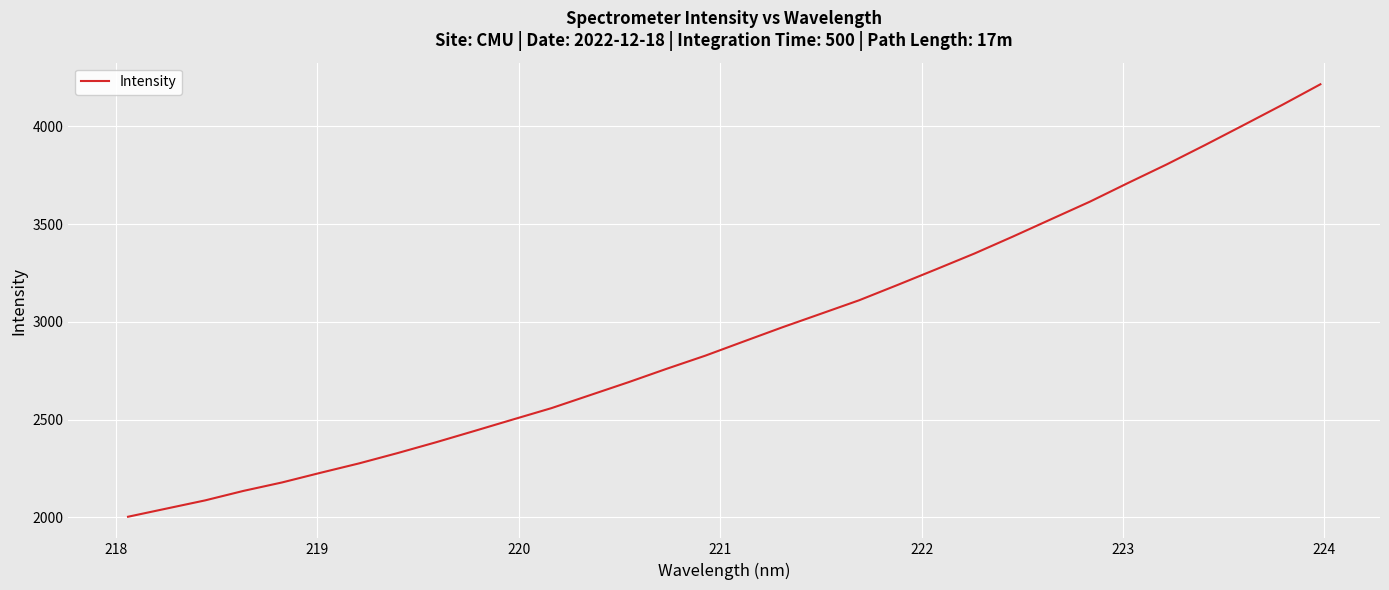

What is the minimum value shown in the chart?

2003.5